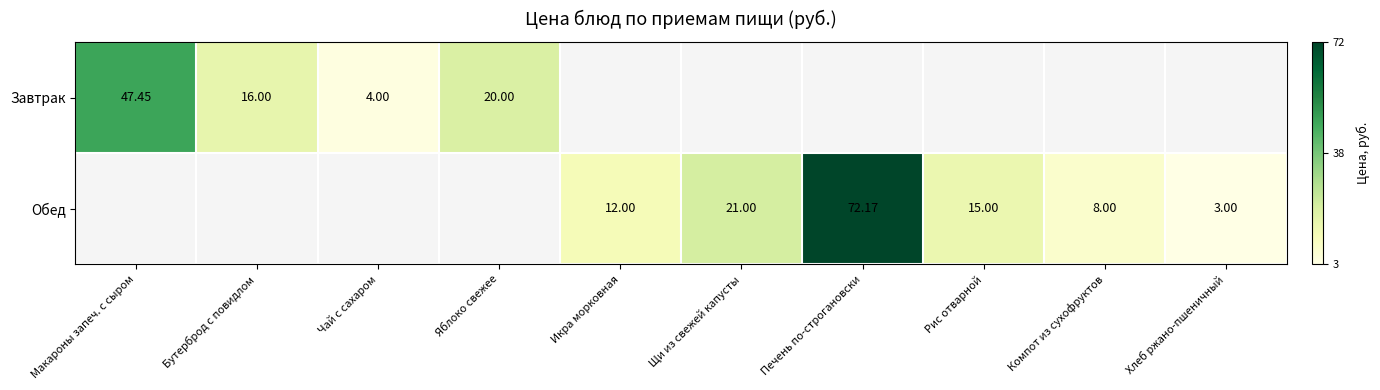

Rank the series by their average value, from highest to lowest.

Завтрак, Обед